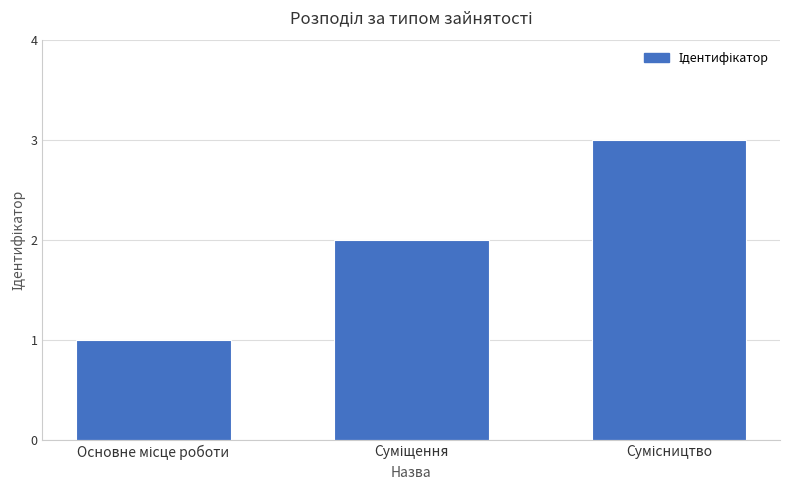

How many values are below 2?

1